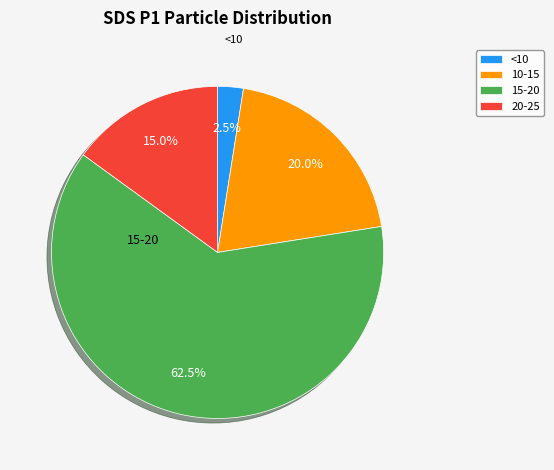

What percentage do 10-15 and 15-20 together represent?

82.5%